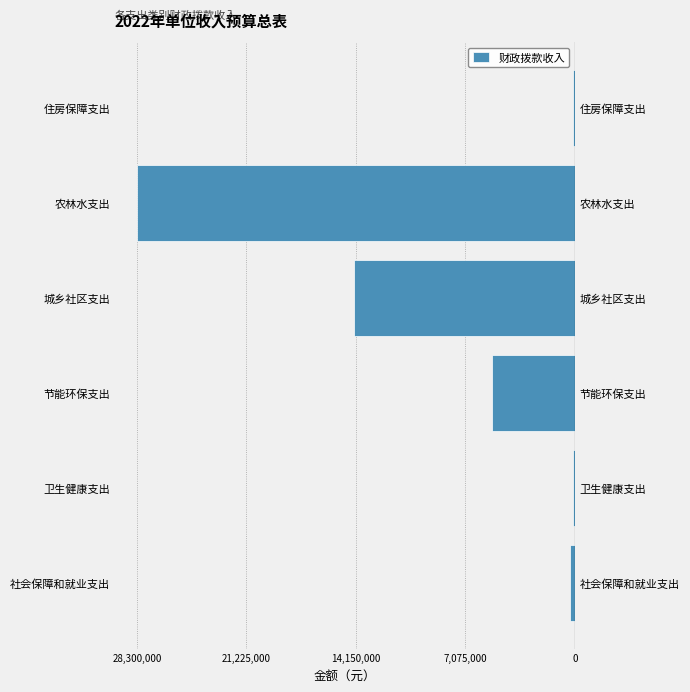

What is the change in value from 卫生健康支出 to 城乡社区支出?

-14136000